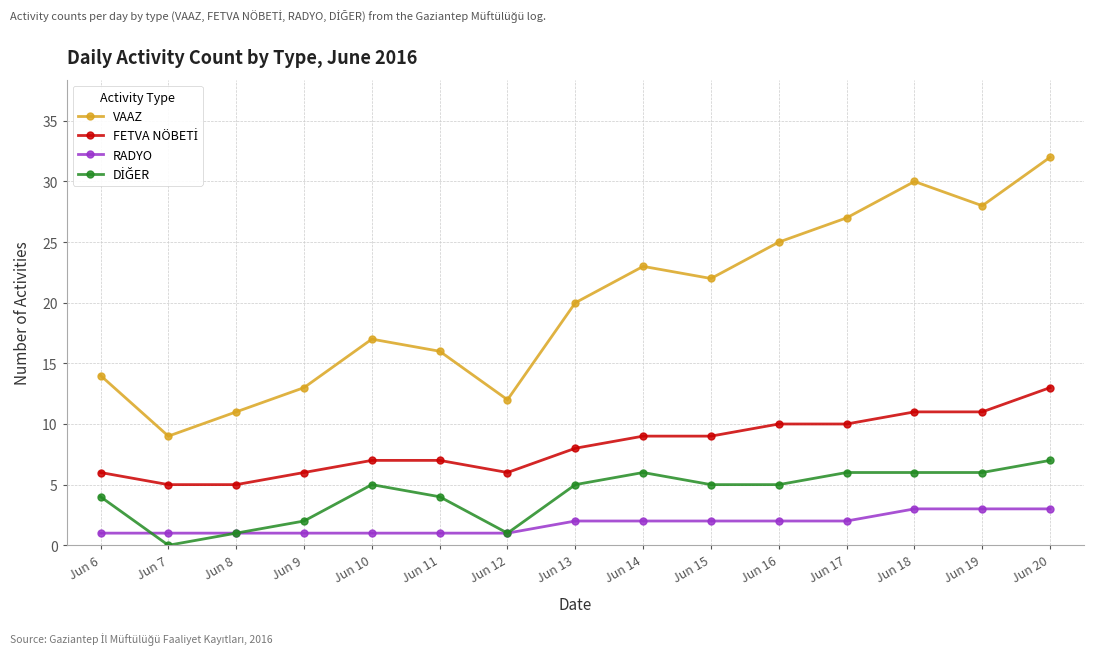

Which series has the largest total across all categories?

VAAZ